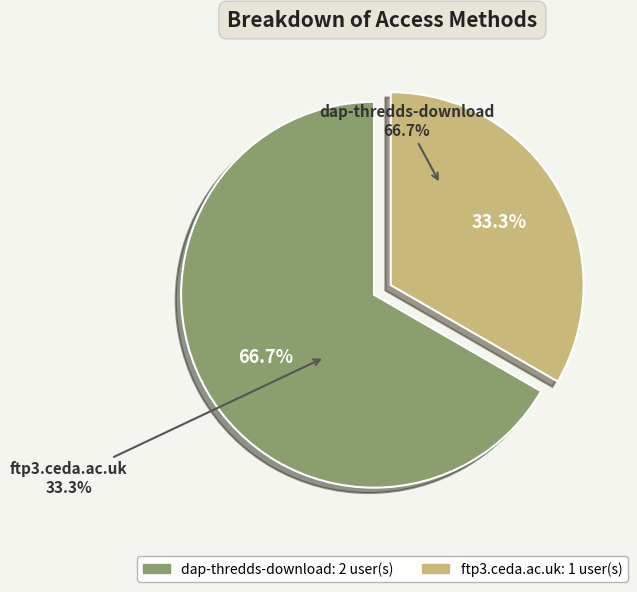

What percentage is the dap-thredds-download slice, to the nearest percent?

67%